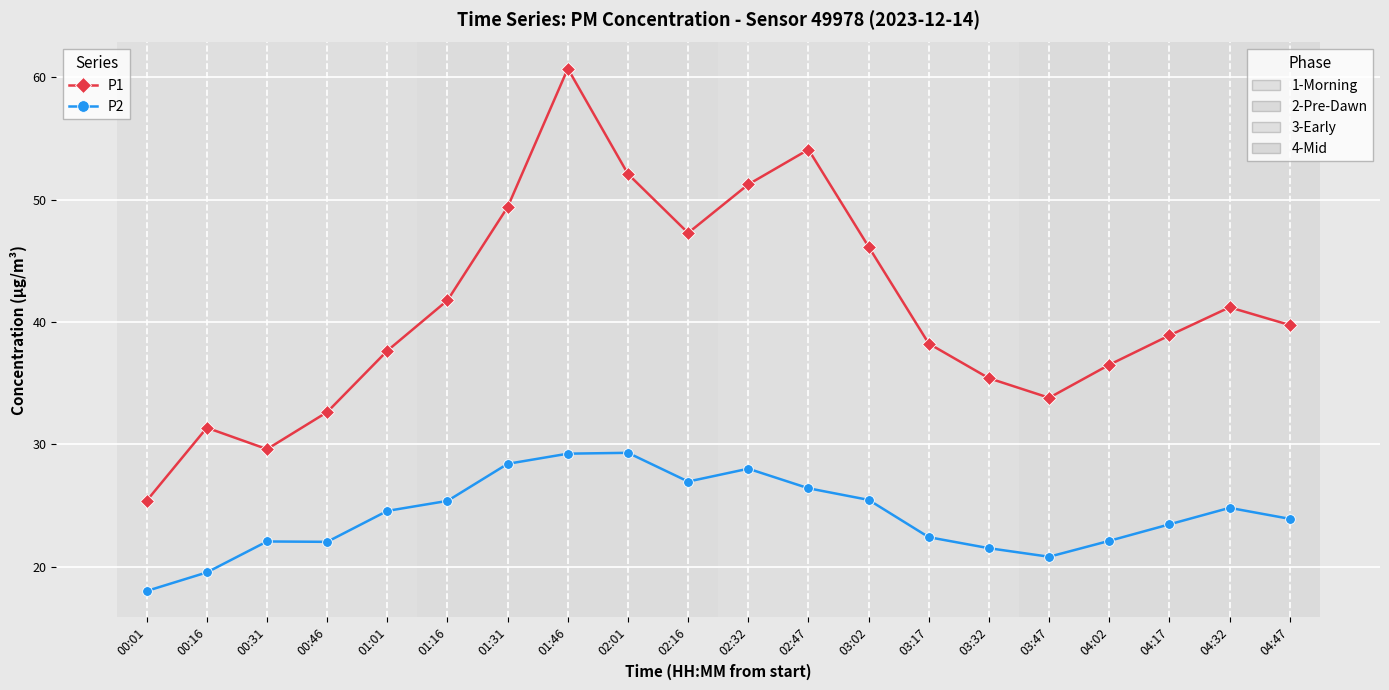

Which category has the highest value across all series?

01:46